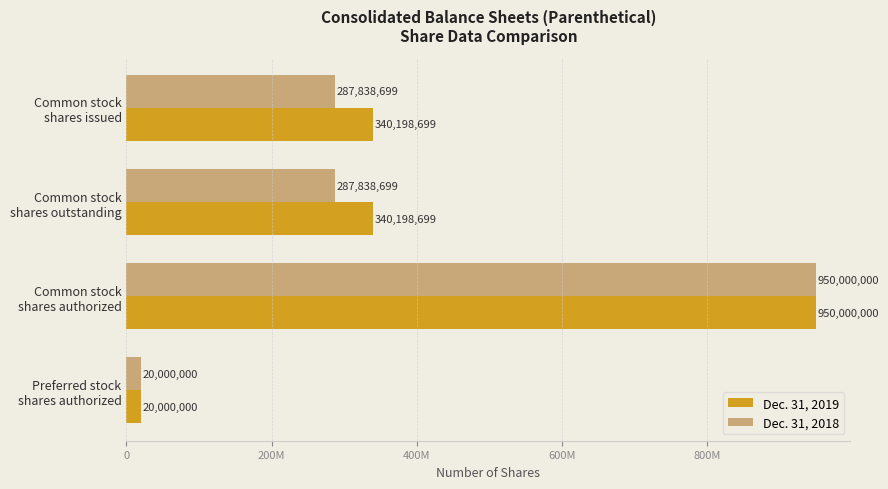

What are all the series names shown in the legend?

Dec. 31, 2019, Dec. 31, 2018